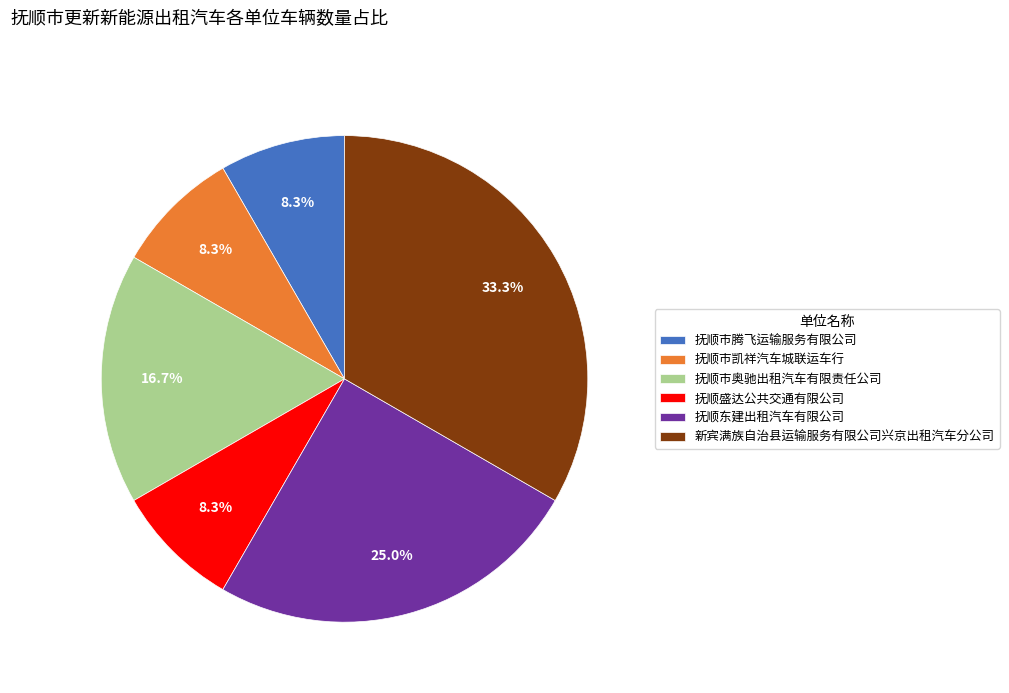

Count the number of slices in the pie.

6